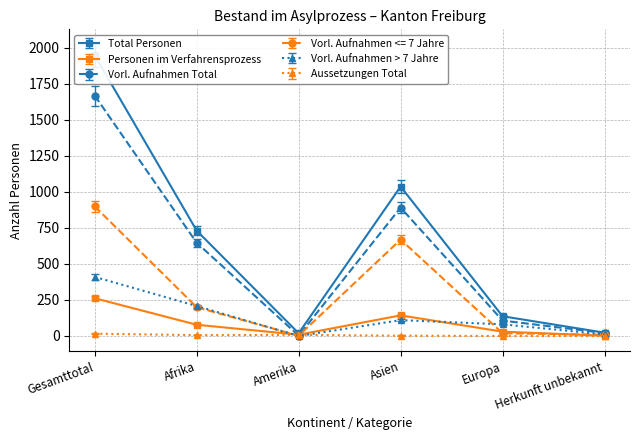

Rank the series at Gesamttotal from lowest to highest value.

Aussetzungen Total, Personen im Verfahrensprozess, Vorl. Aufnahmen > 7 Jahre, Vorl. Aufnahmen <= 7 Jahre, Vorl. Aufnahmen Total, Total Personen